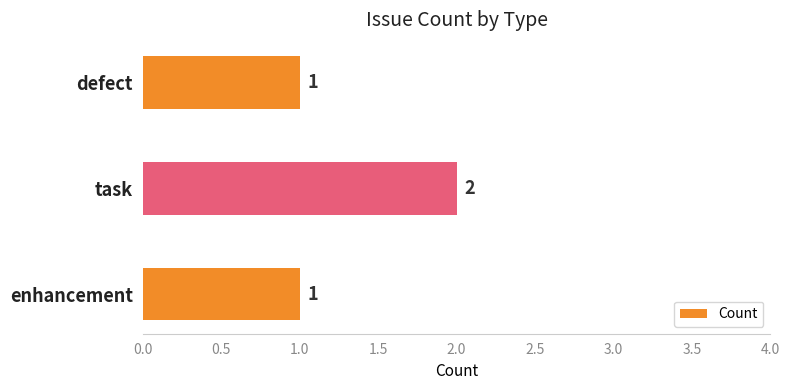

What is the sum of the values at task and defect?

3